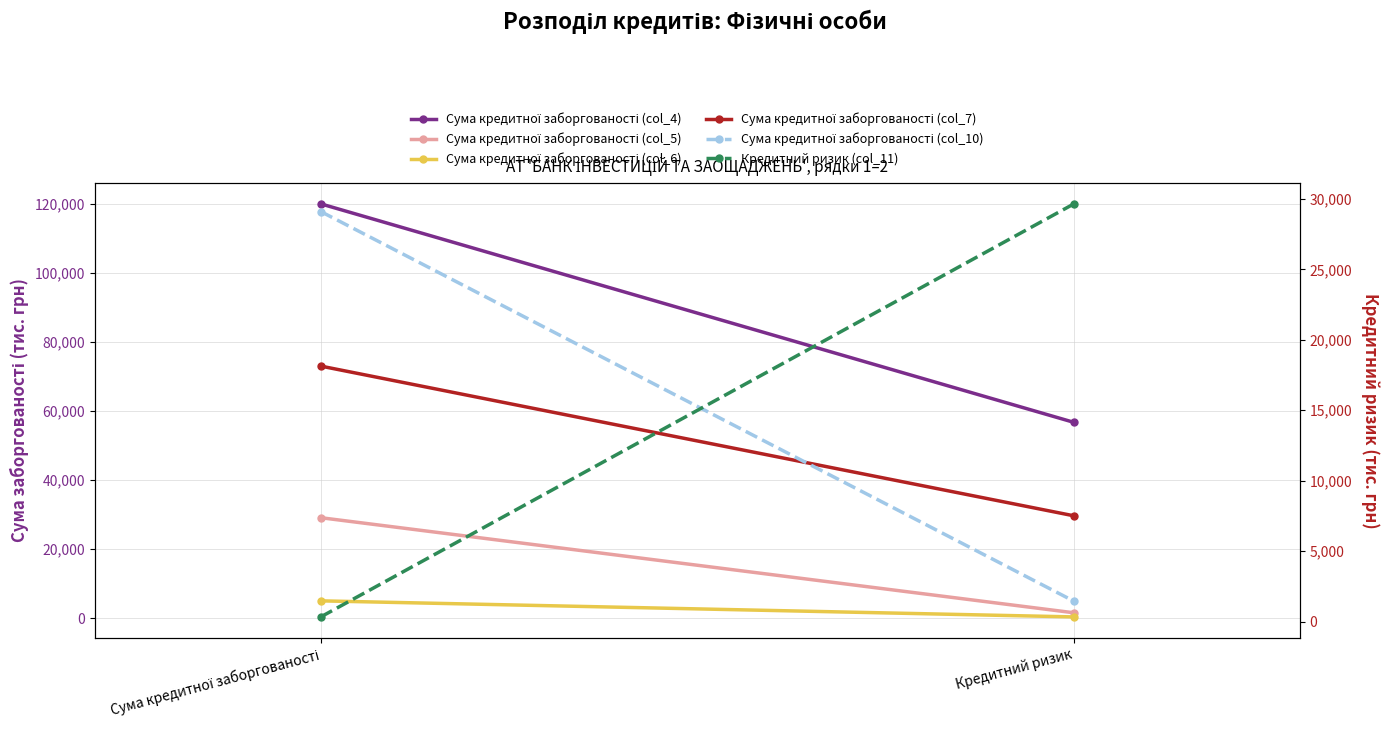

What is the sum of the Сума кредитної заборгованості (col_6) values at Сума кредитної заборгованості and Кредитний ризик?

5322.6